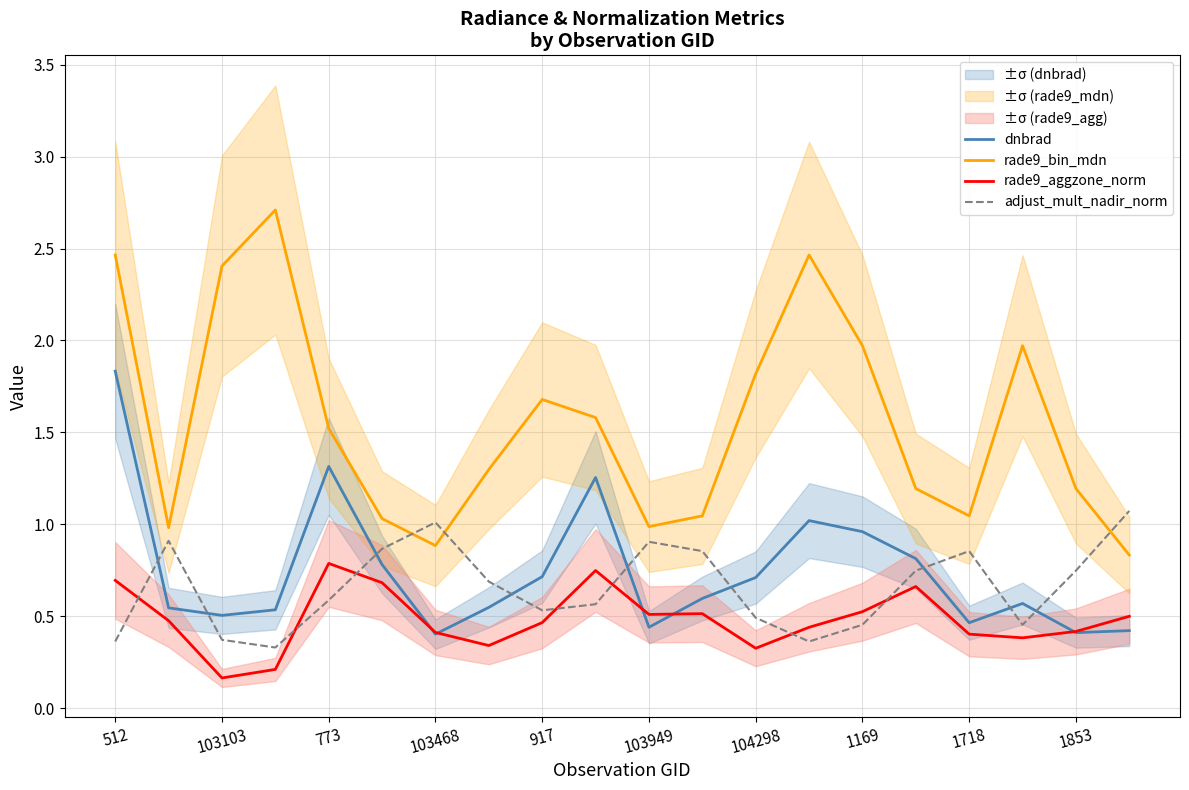

Which series changed the most between 13 and 15?

rade9_bin_mdn